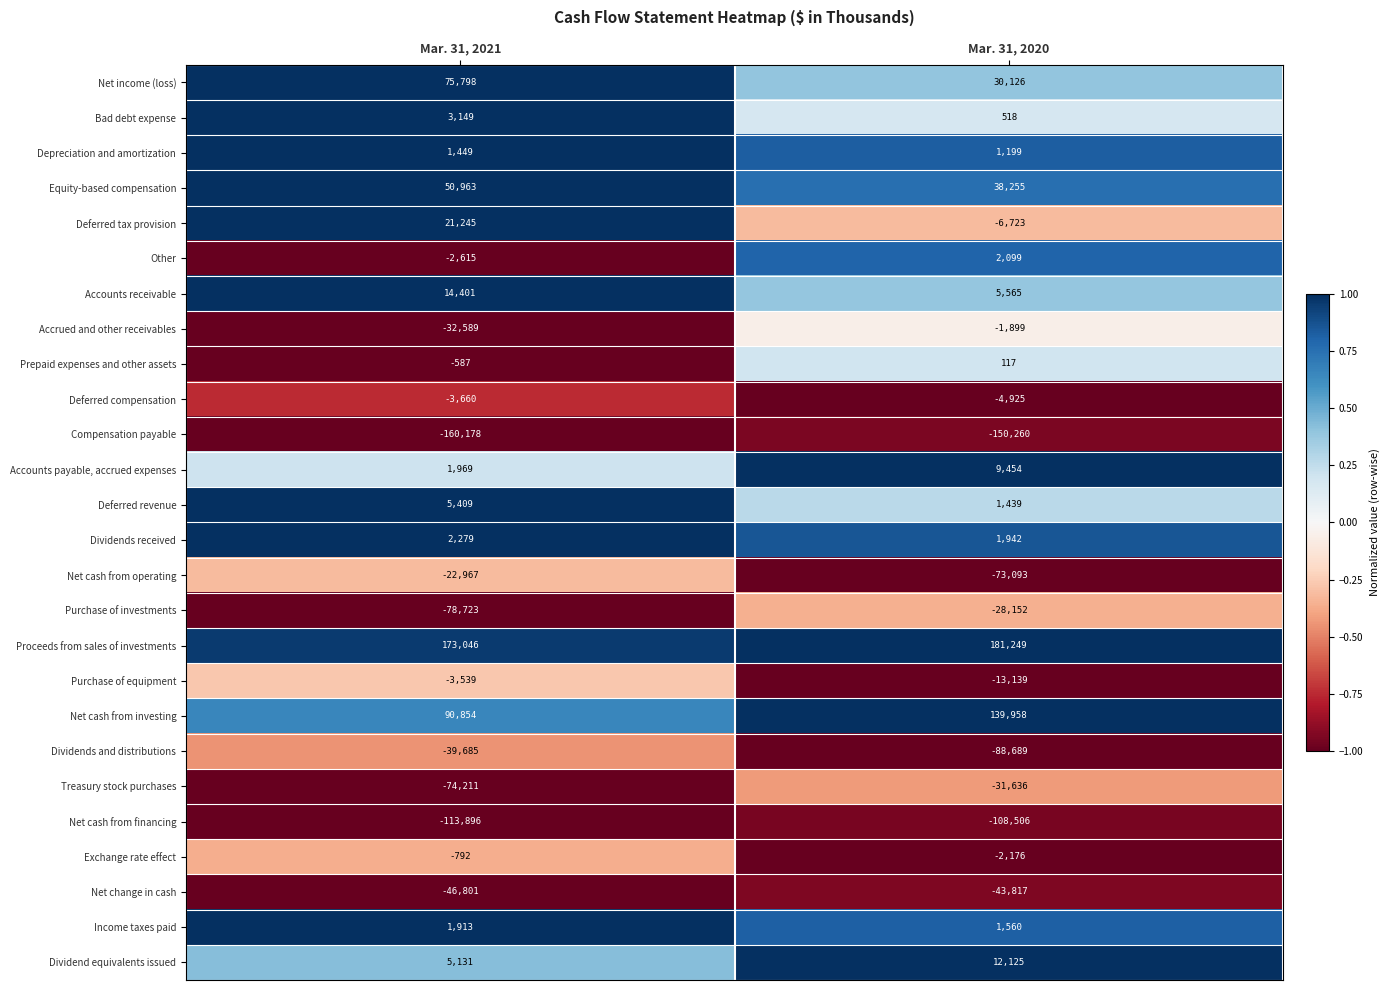

The value of Depreciation and amortization at Mar. 31, 2021 is 955. True or false?

False